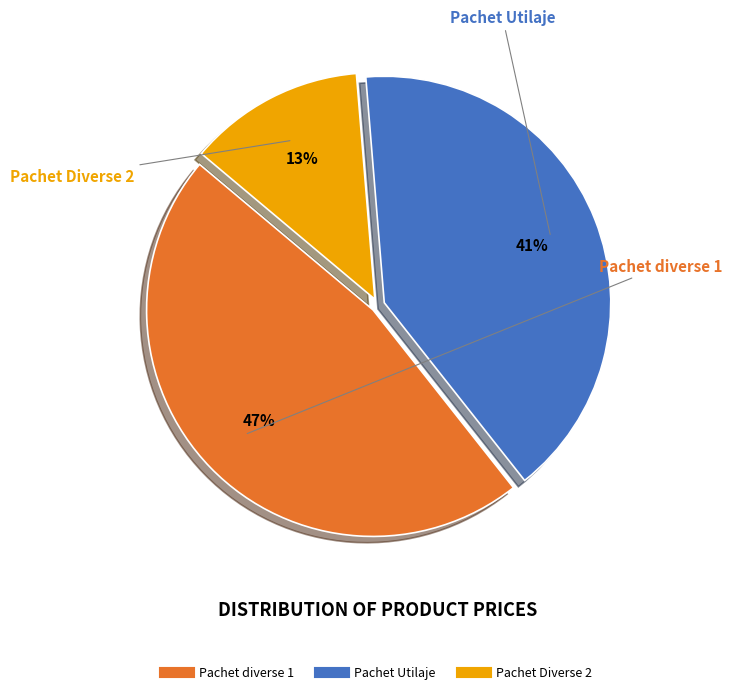

To the nearest percent, what portion does Pachet Diverse 2 represent?

13%